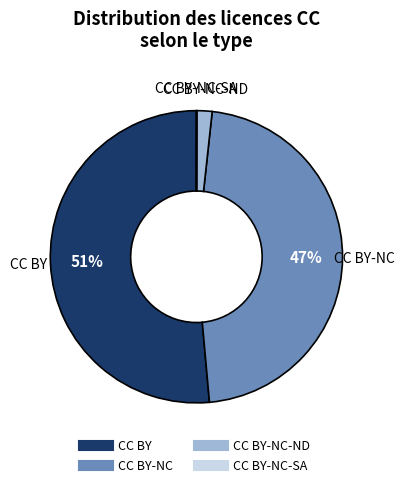

Is there any slice that represents more than half of the pie?

Yes